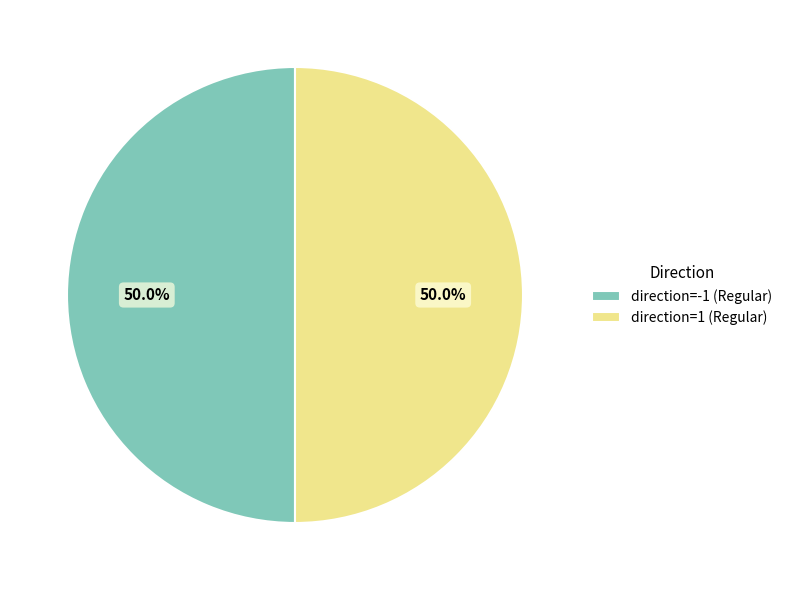

How many slices are in this pie chart?

2